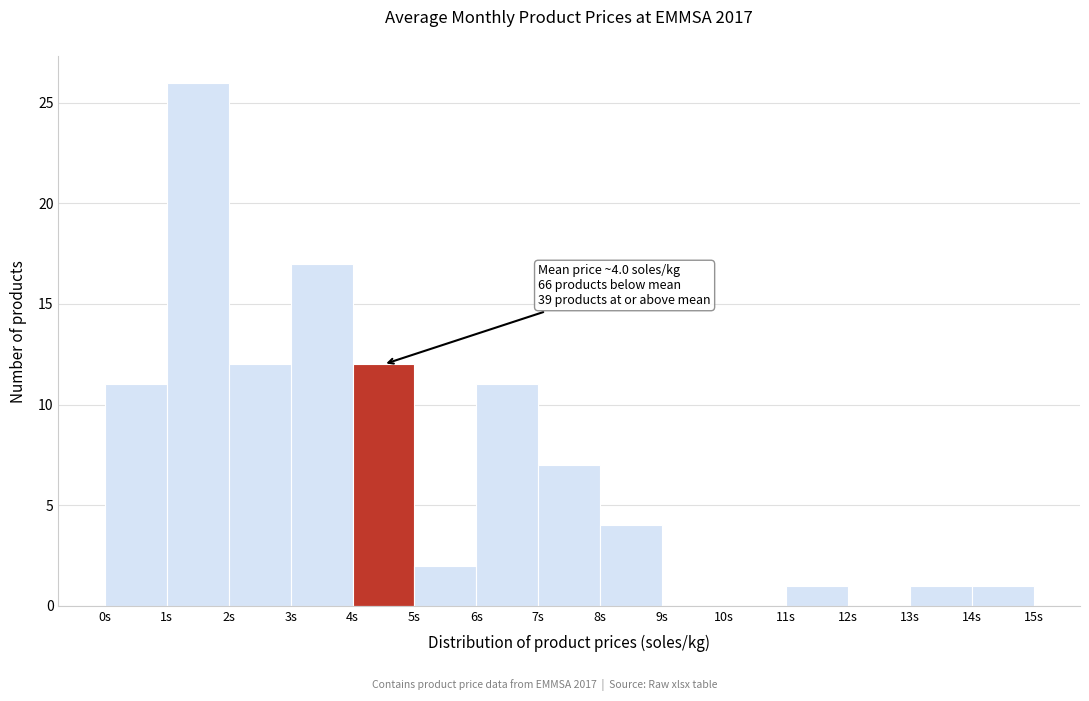

Over which range of the x-axis is the bar tallest?

1 to 2